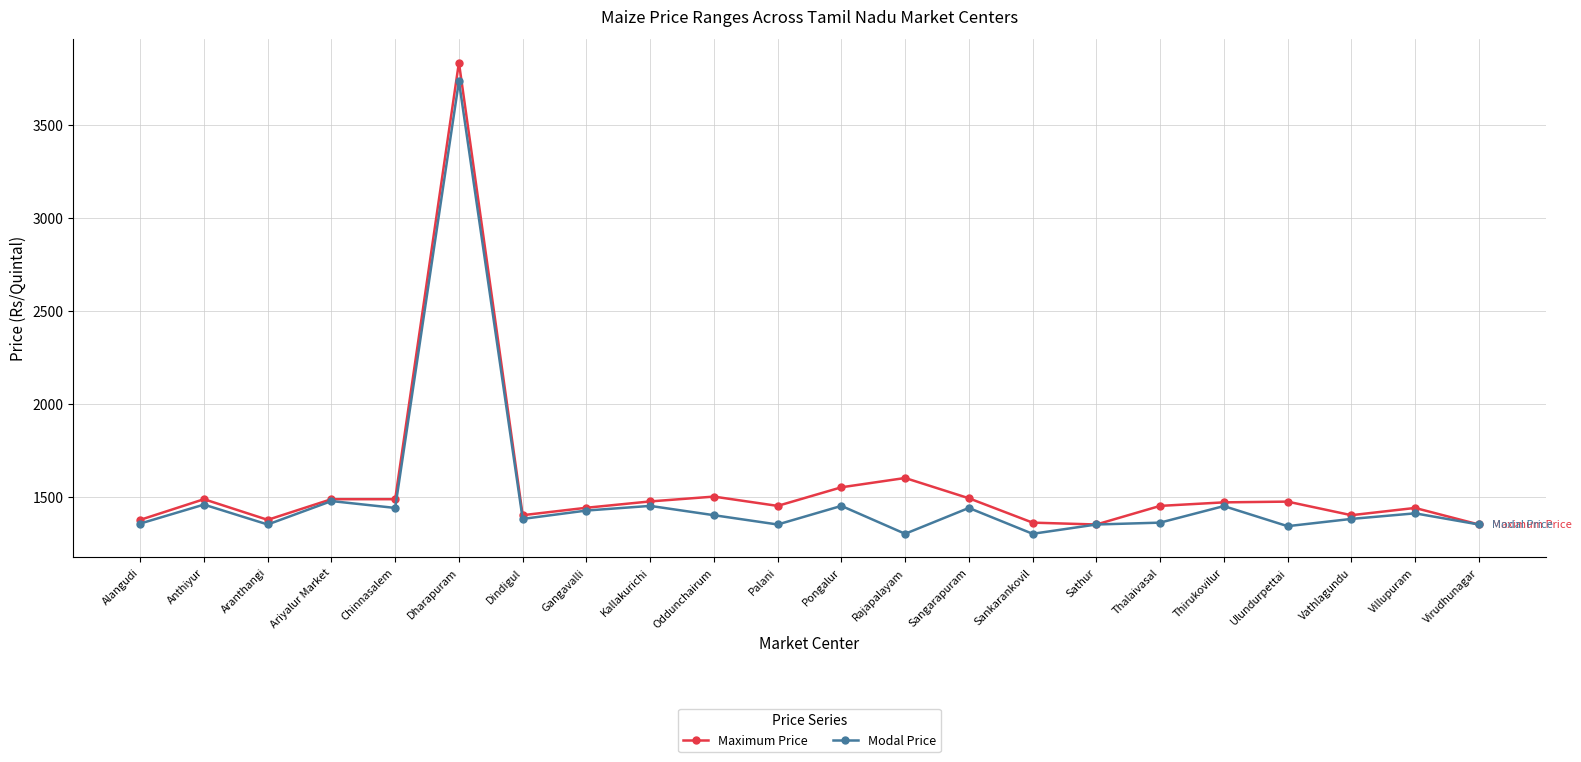

At which category does Modal Price reach its first local peak?

Anthiyur